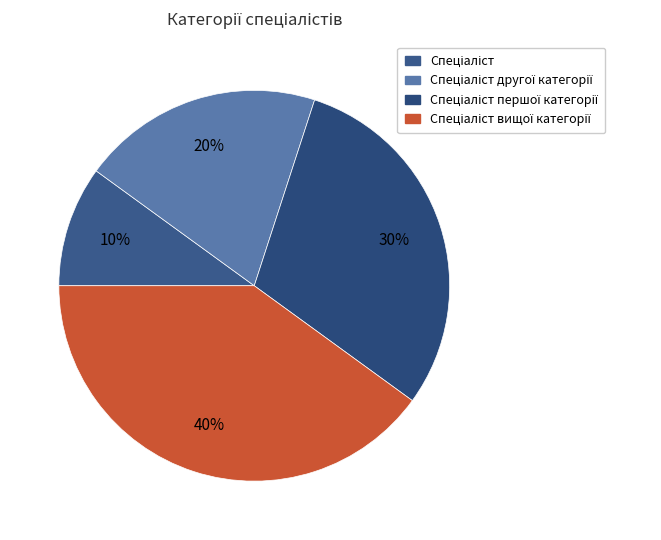

How many segments does this pie chart have?

4